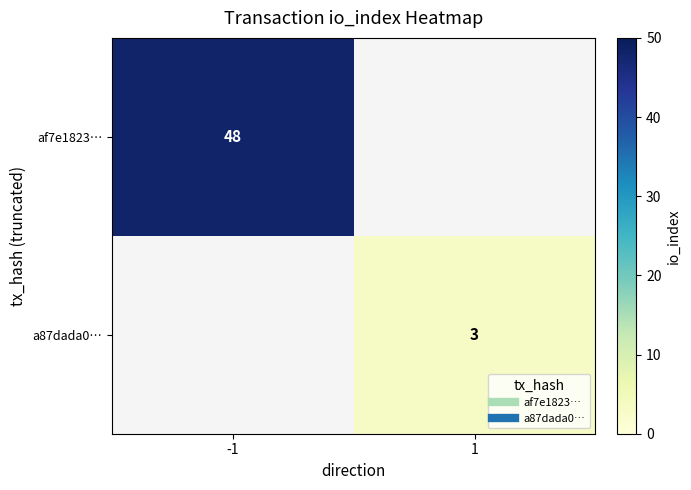

Rank the series at 1 from highest to lowest value.

af7e1823…, a87dada0…